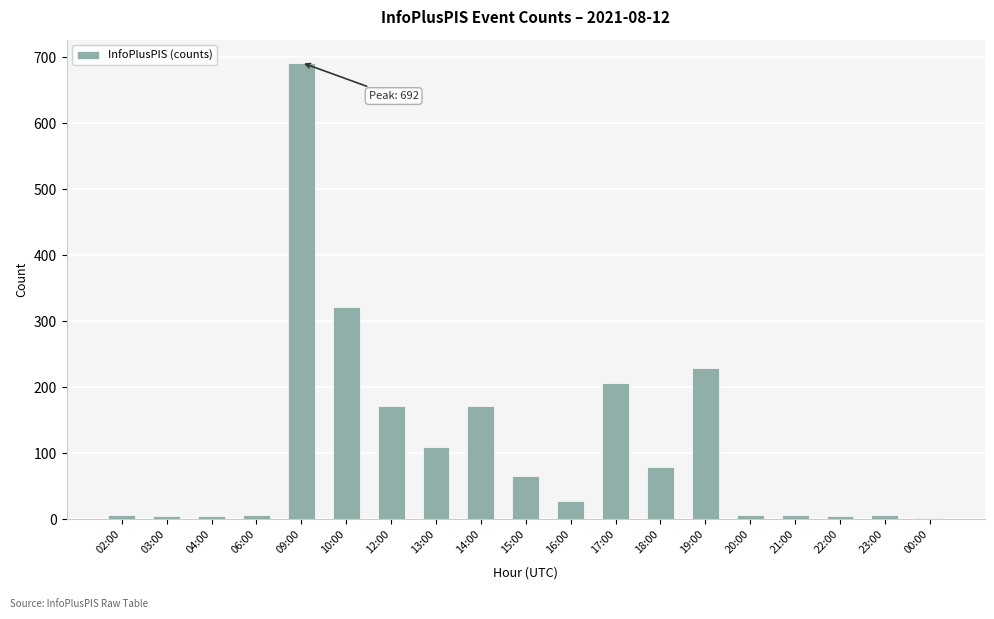

How many data points does each series have?

19